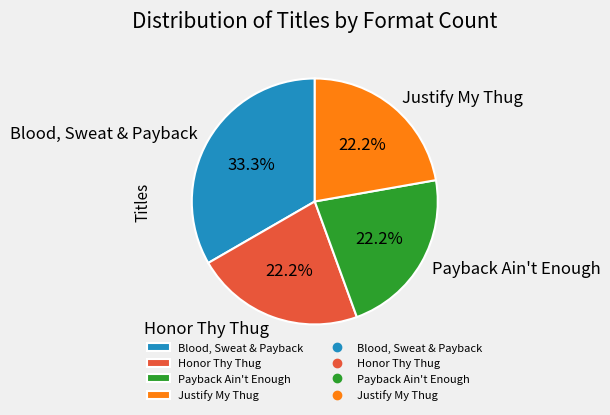

Count the number of slices in the pie.

4